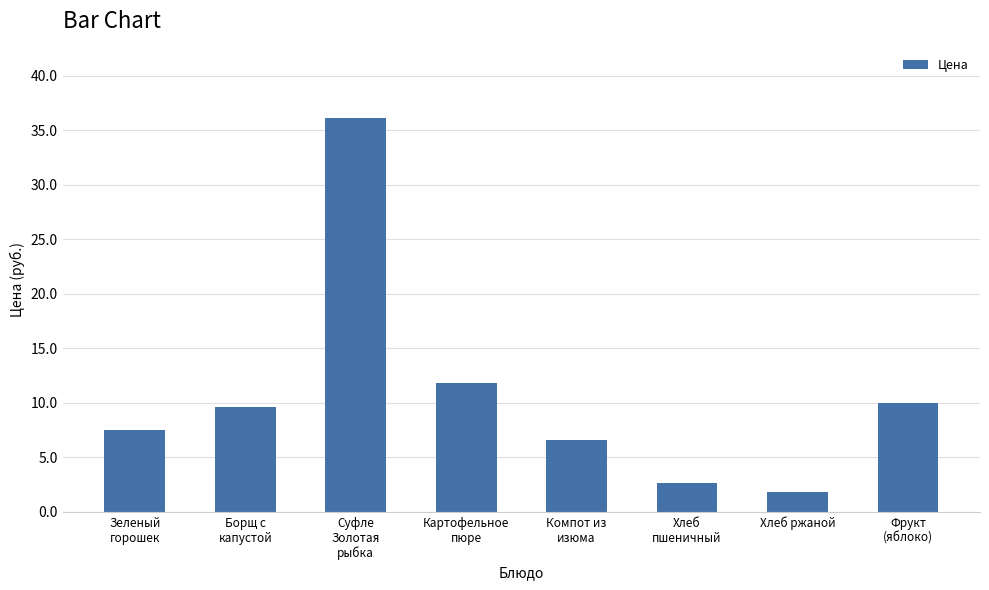

What is the label of the 5th bar from the right?

Картофельное
пюре